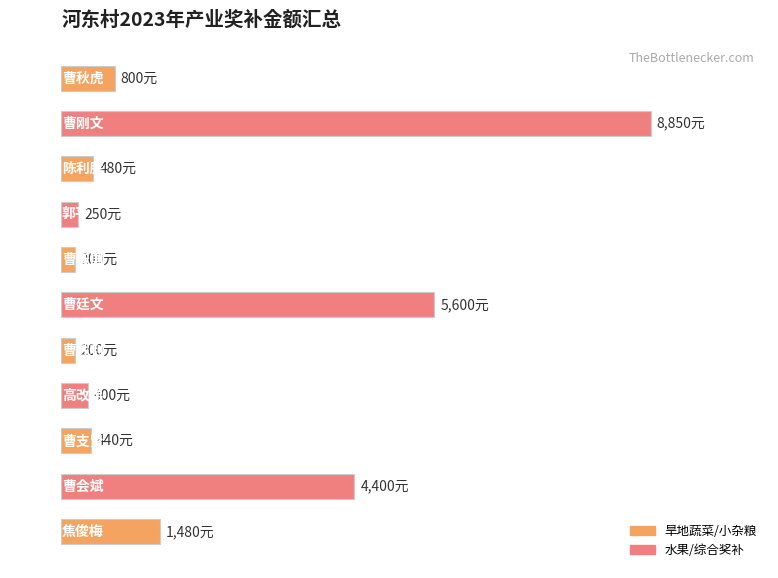

Are the bars horizontal?

Yes